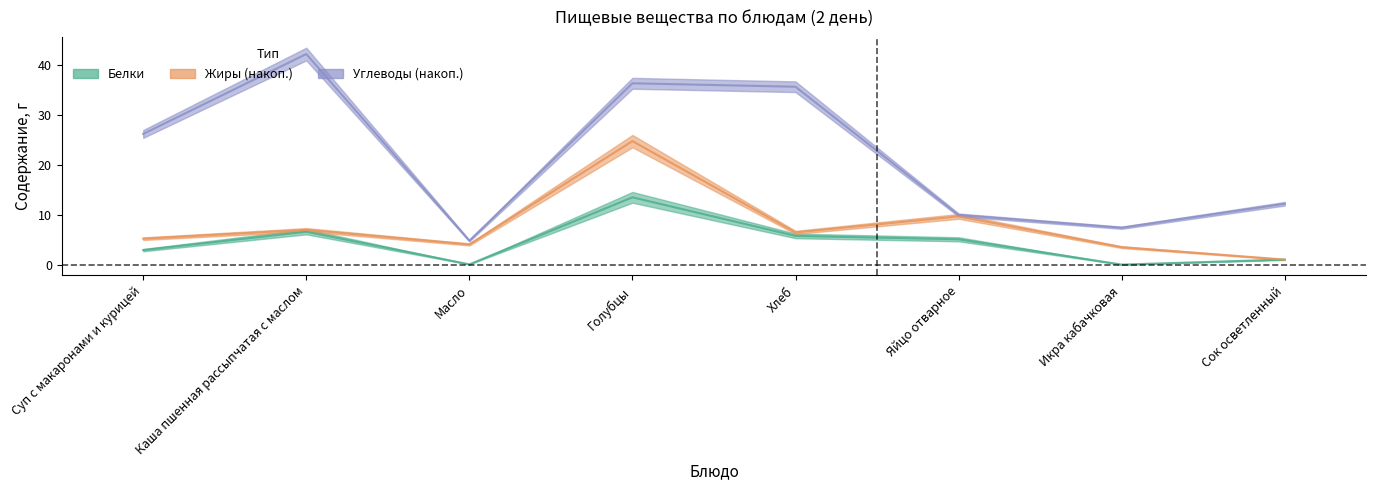

Which series has the largest range (max minus min)?

Углеводы